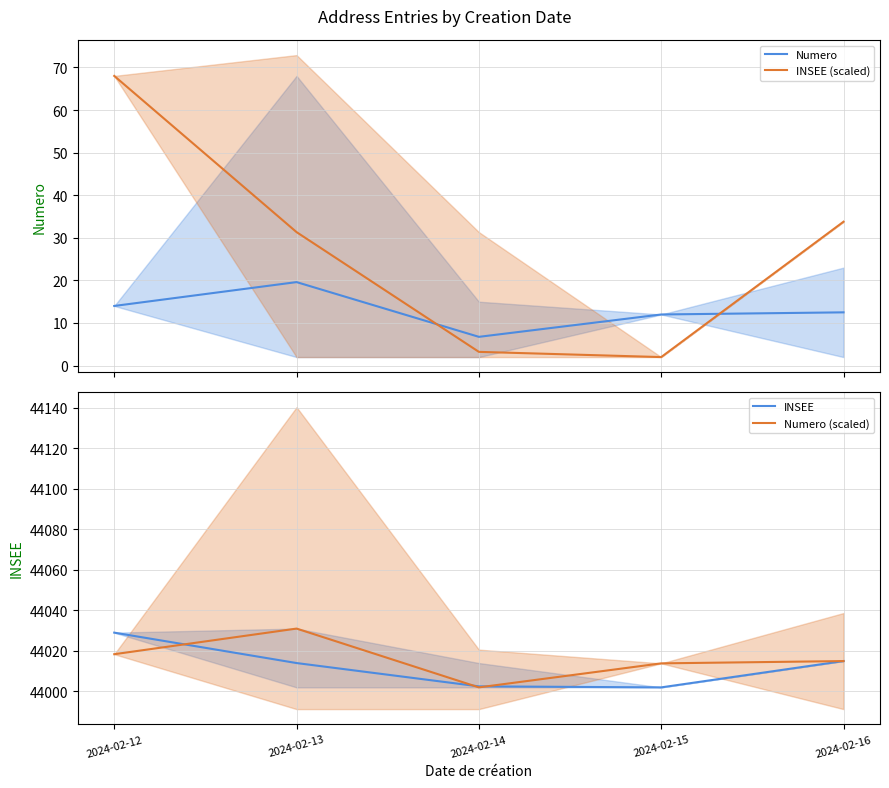

What is the approximate value of Numero (scaled) at 2024-02-12?

44018.4